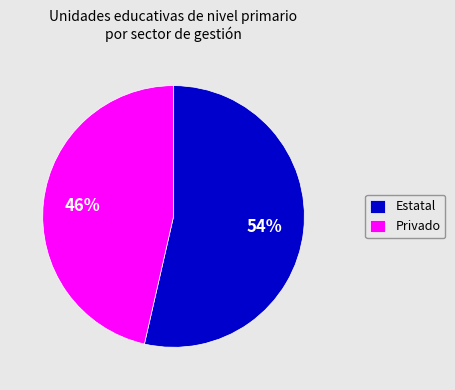

Between Privado and Estatal, which is larger?

Estatal